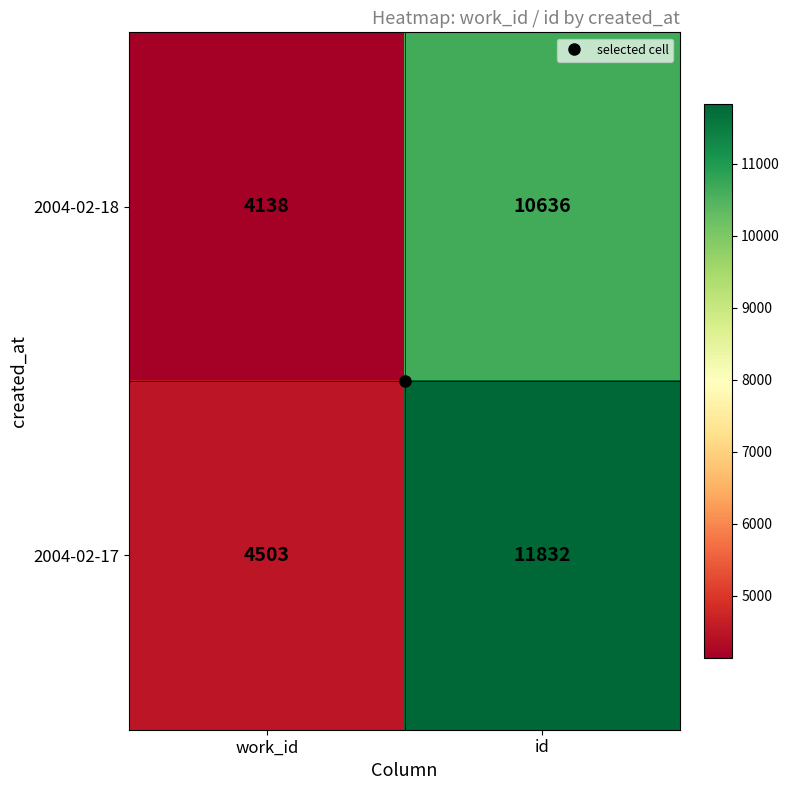

List the series in order of their overall mean, highest first.

2004-02-17, 2004-02-18